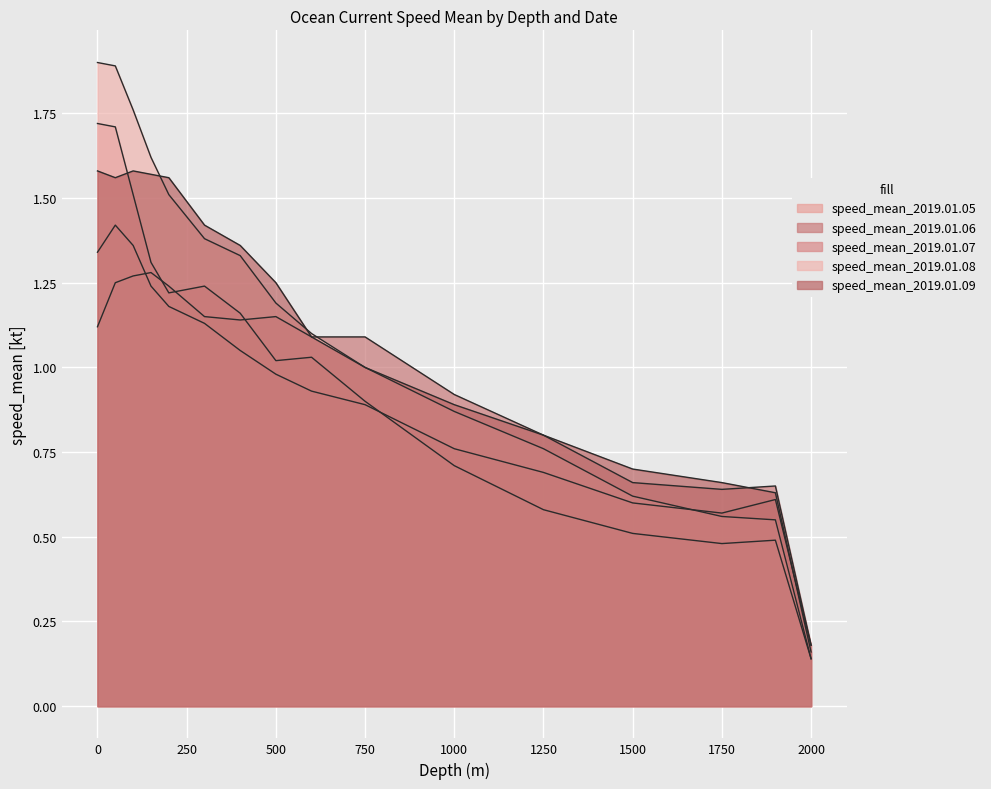

What is the maximum value shown in the chart?

1.9